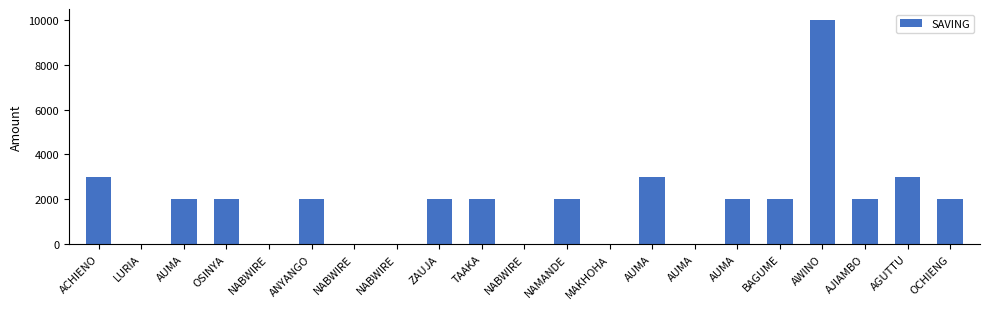

List the labels in order of value, largest first.

AWINO, ACHIENO, AUMA, AGUTTU, AUMA, OSINYA, ANYANGO, ZAUJA, TAAKA, NAMANDE, AUMA, BAGUME, AJIAMBO, OCHIENG, LURIA, NABWIRE, NABWIRE, NABWIRE, NABWIRE, MAKHOHA, AUMA